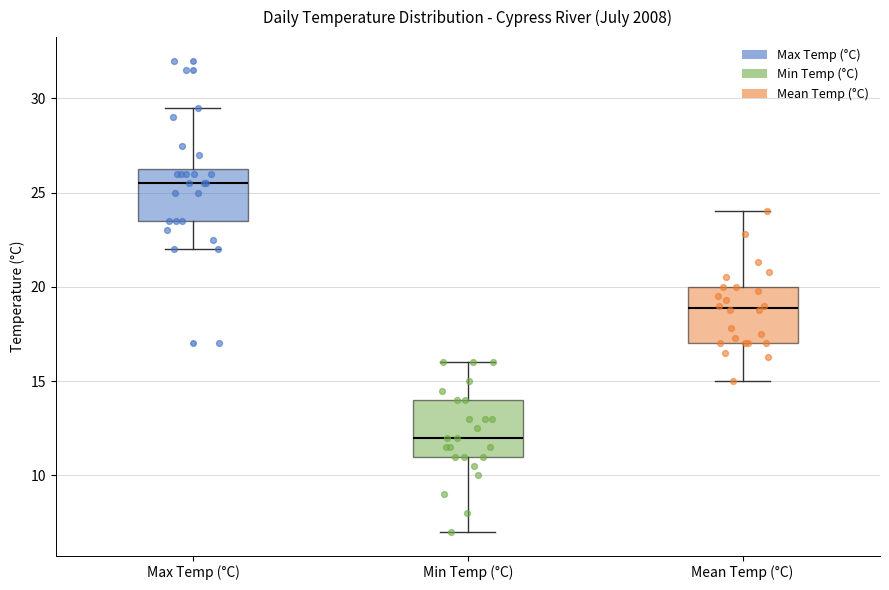

Reading left to right, transcribe this box plot: for each box, give where its median line is, the range the box spans, and where its two whiskers end, as read against the y-axis. The values are not printed on the chart, so give them approximately, as read against the axis.

Max Temp (°C): median 25.5, box 23.5 to 26.5, whiskers 22.0 to 29.5
Min Temp (°C): median 12.0, box 11.0 to 14.0, whiskers 7.0 to 16.0
Mean Temp (°C): median 19.0, box 17.0 to 20.0, whiskers 15.0 to 24.0